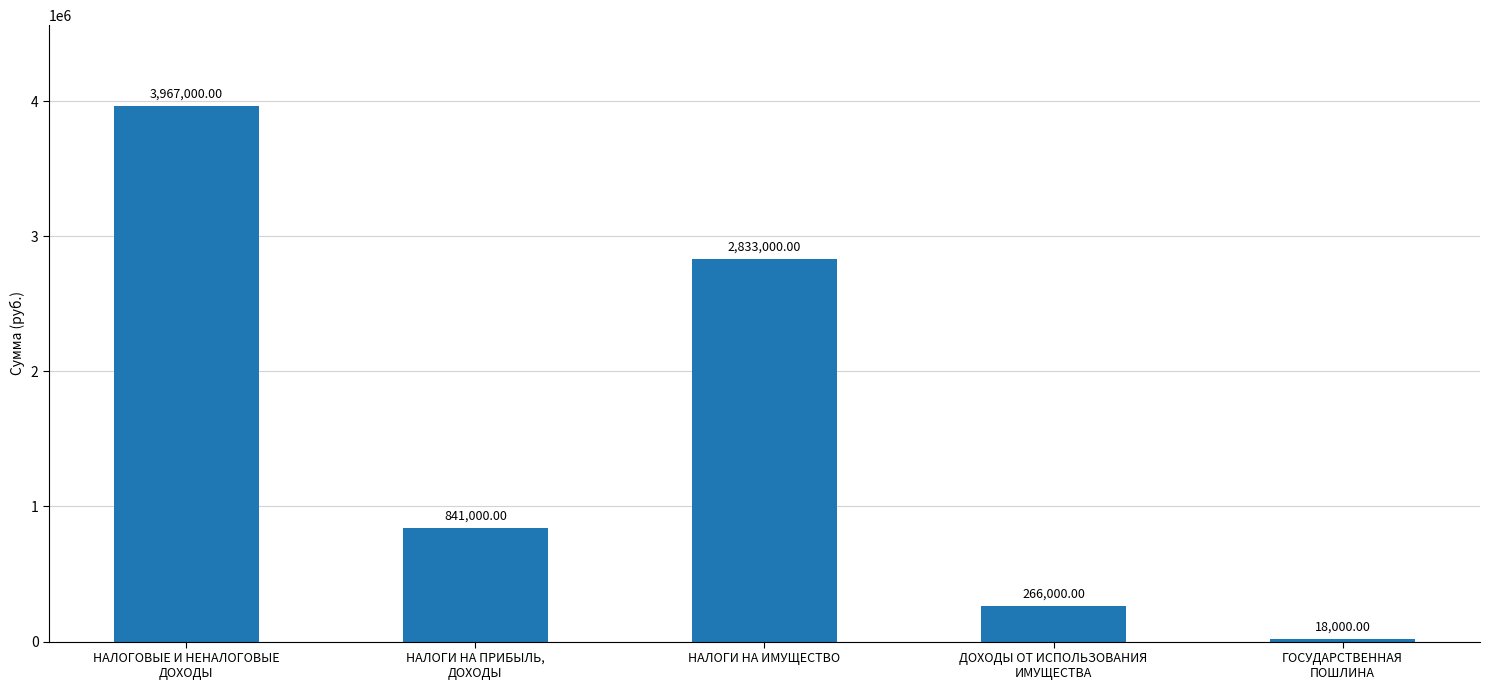

Reading left to right, what are all the values shown in this chart?

3967000	841000	2833000	266000	18000